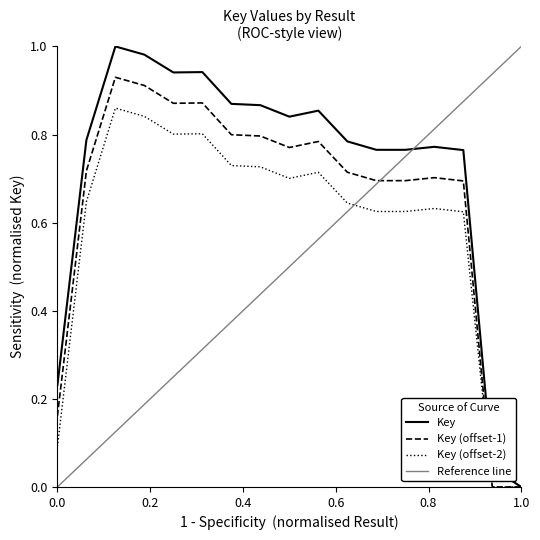

True or false: the data has more than 1 interior local peaks.

True